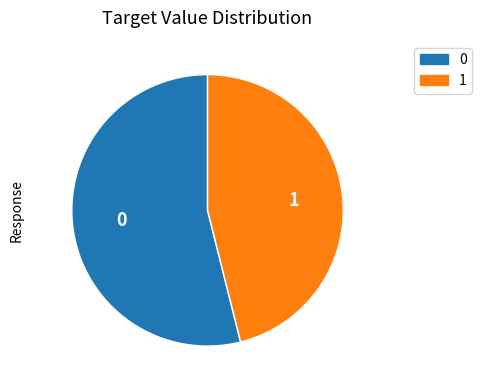

Rank the categories by value from lowest to highest.

1, 0